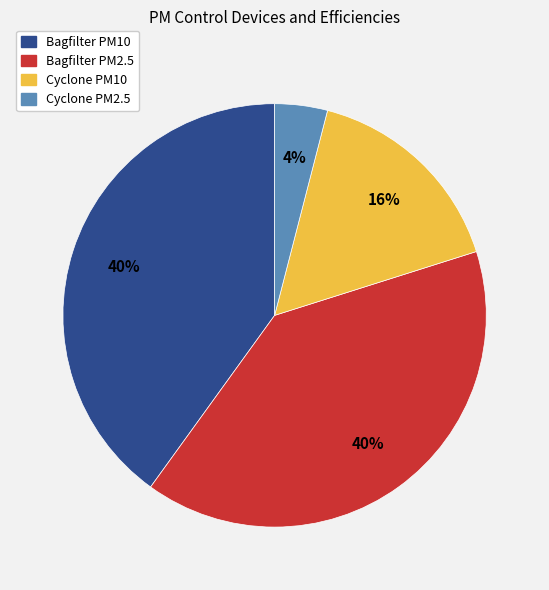

Count the number of slices in the pie.

4